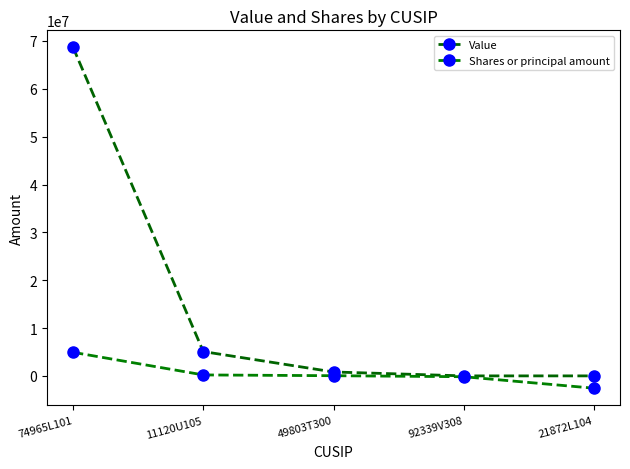

List the labels in order of Shares or principal amount value, smallest first.

21872L104, 92339V308, 49803T300, 11120U105, 74965L101